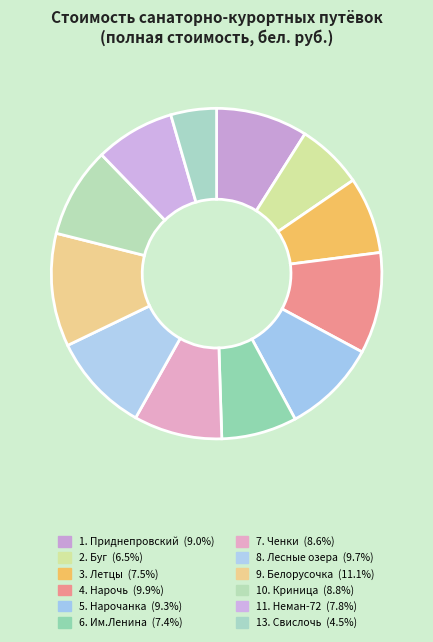

Which has a higher value, 10. Криница or 8. Лесные озера?

8. Лесные озера